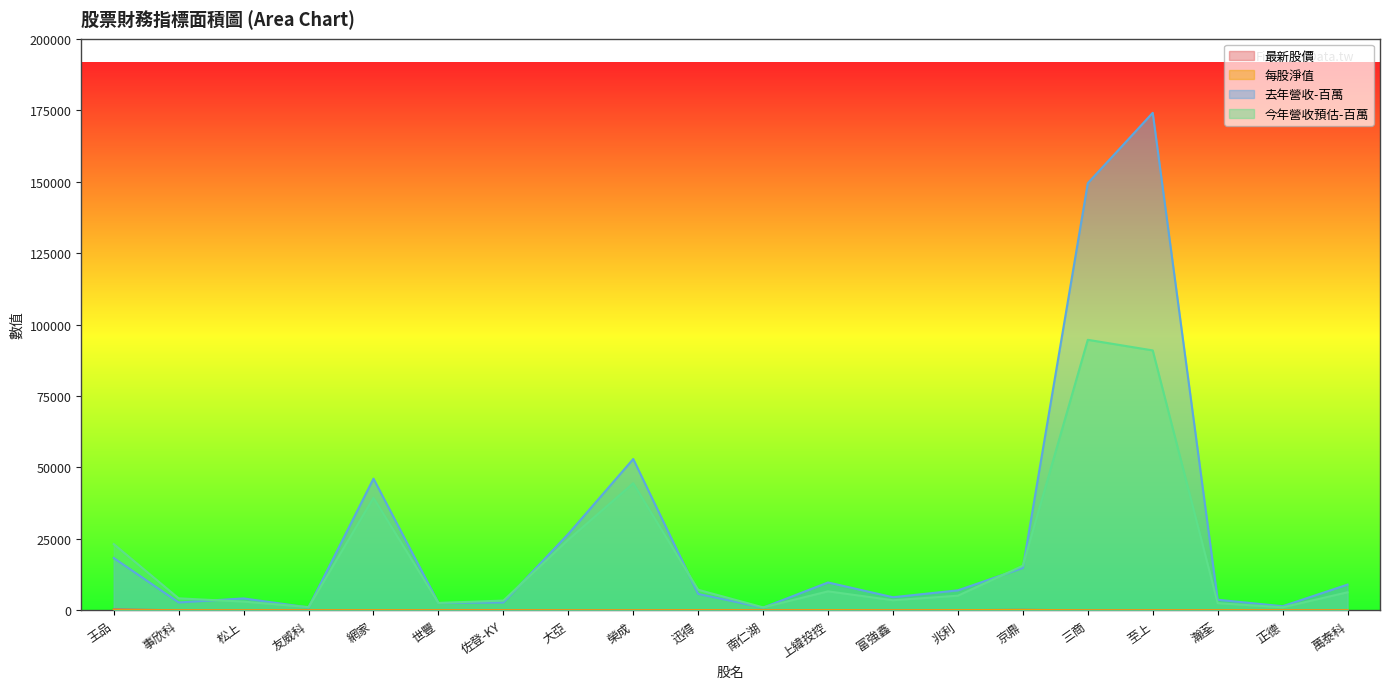

Which series has the largest range (max minus min)?

去年營收-百萬